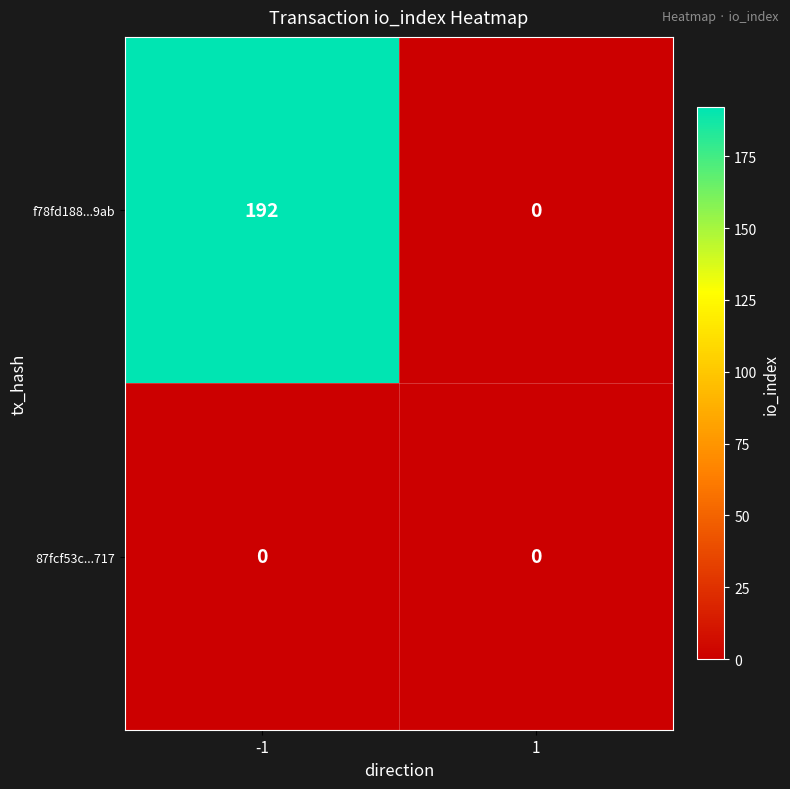

What is the greatest value displayed?

192